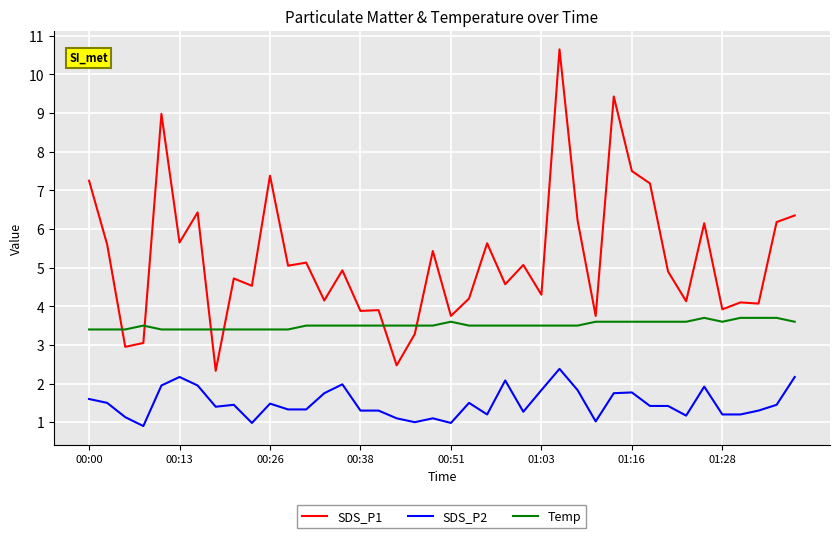

What is the minimum value shown in the chart?

0.9